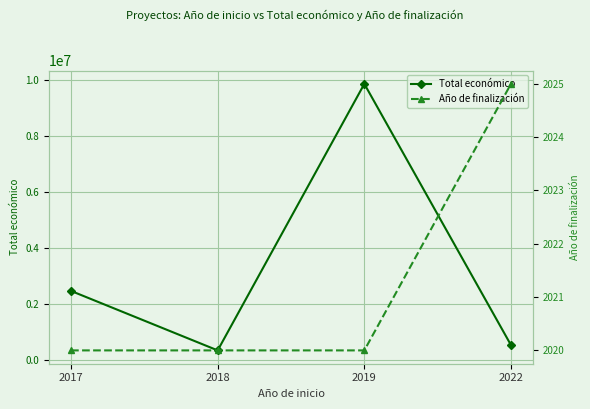

At which category does the chart reach its peak across all series?

2019